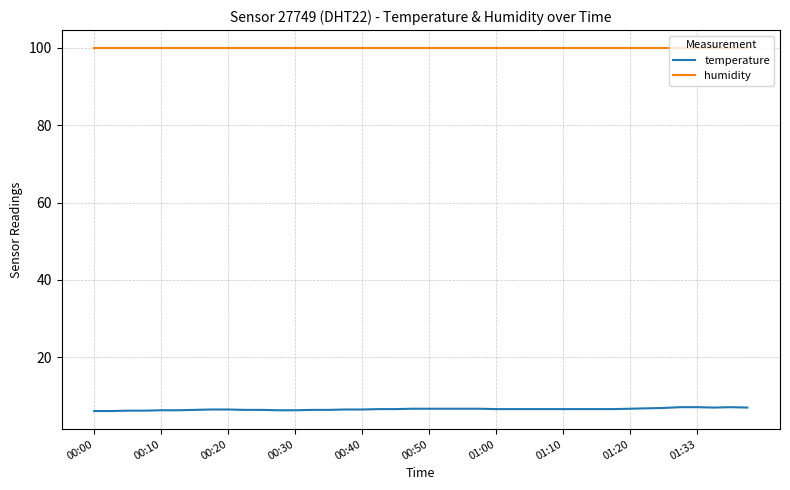

What is the minimum value for temperature?

6.1